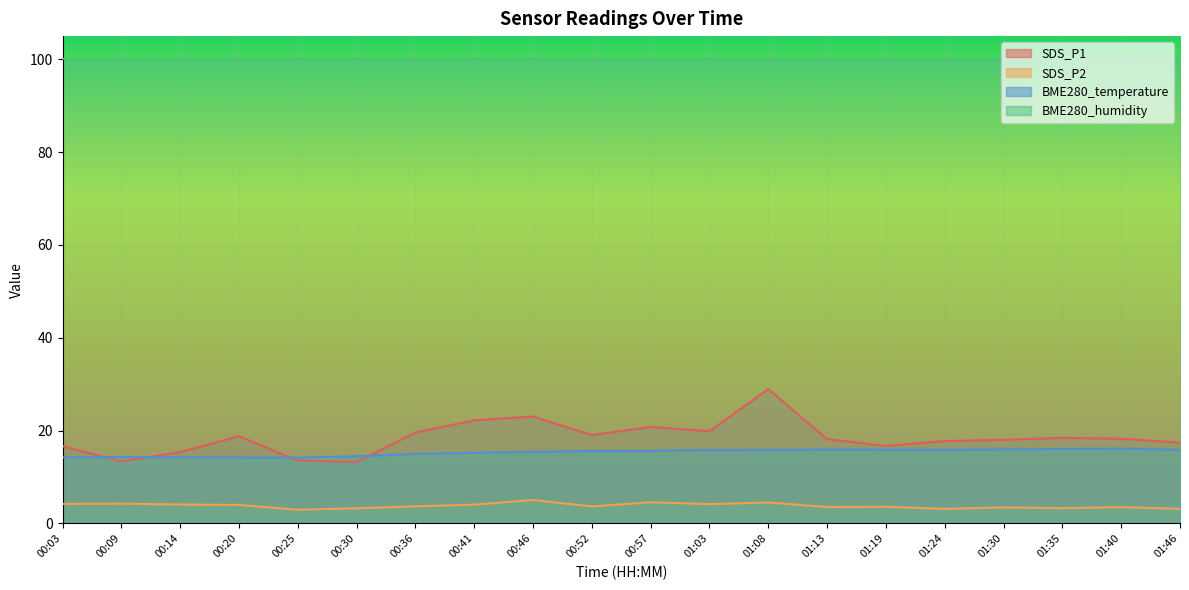

The SDS_P2 series shows 4.5 at 00:57. True or false?

True